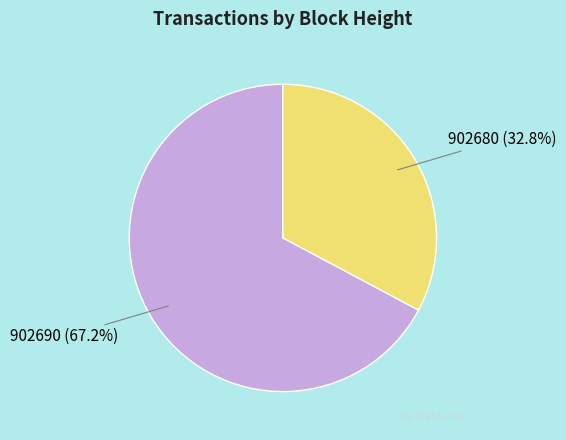

How many slices are in this pie chart?

2